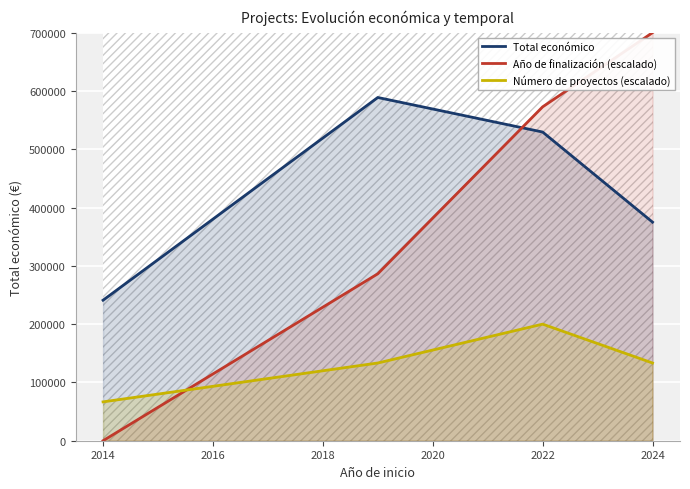

At how many categories does at least one series exceed 59494?

4